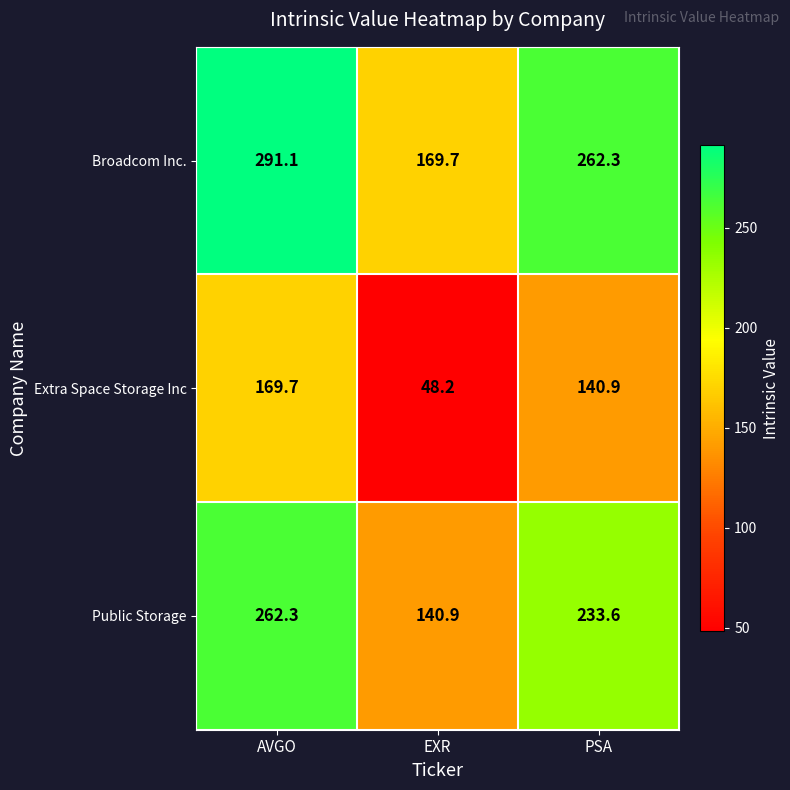

At which category does the chart reach its minimum across all series?

EXR